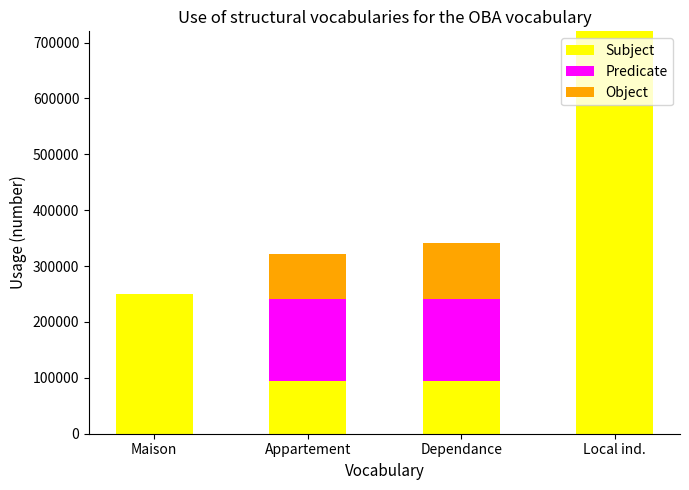

At which label is Subject closest to 407600?

Maison